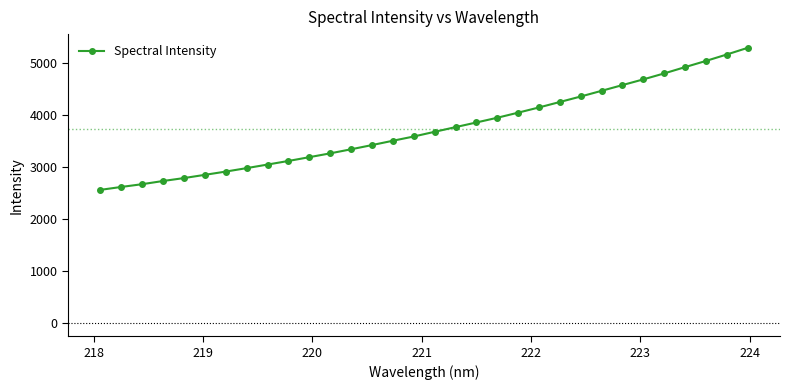

What is the maximum value shown in the chart?

5286.7